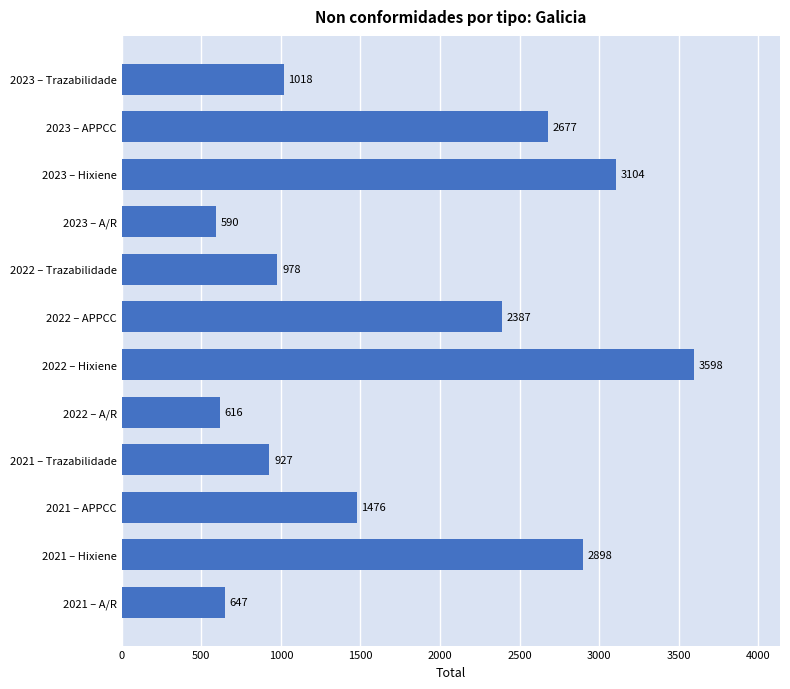

At which label is the value closest to 2094?

2022 – APPCC